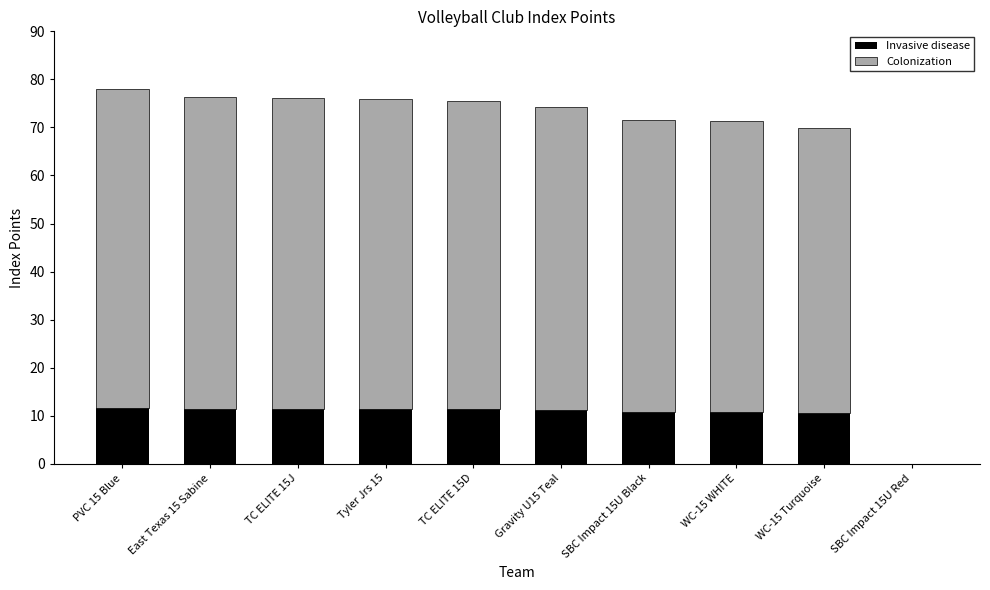

What is the sum of the Invasive disease values at Gravity U15 Teal and TC ELITE 15J?

22.6